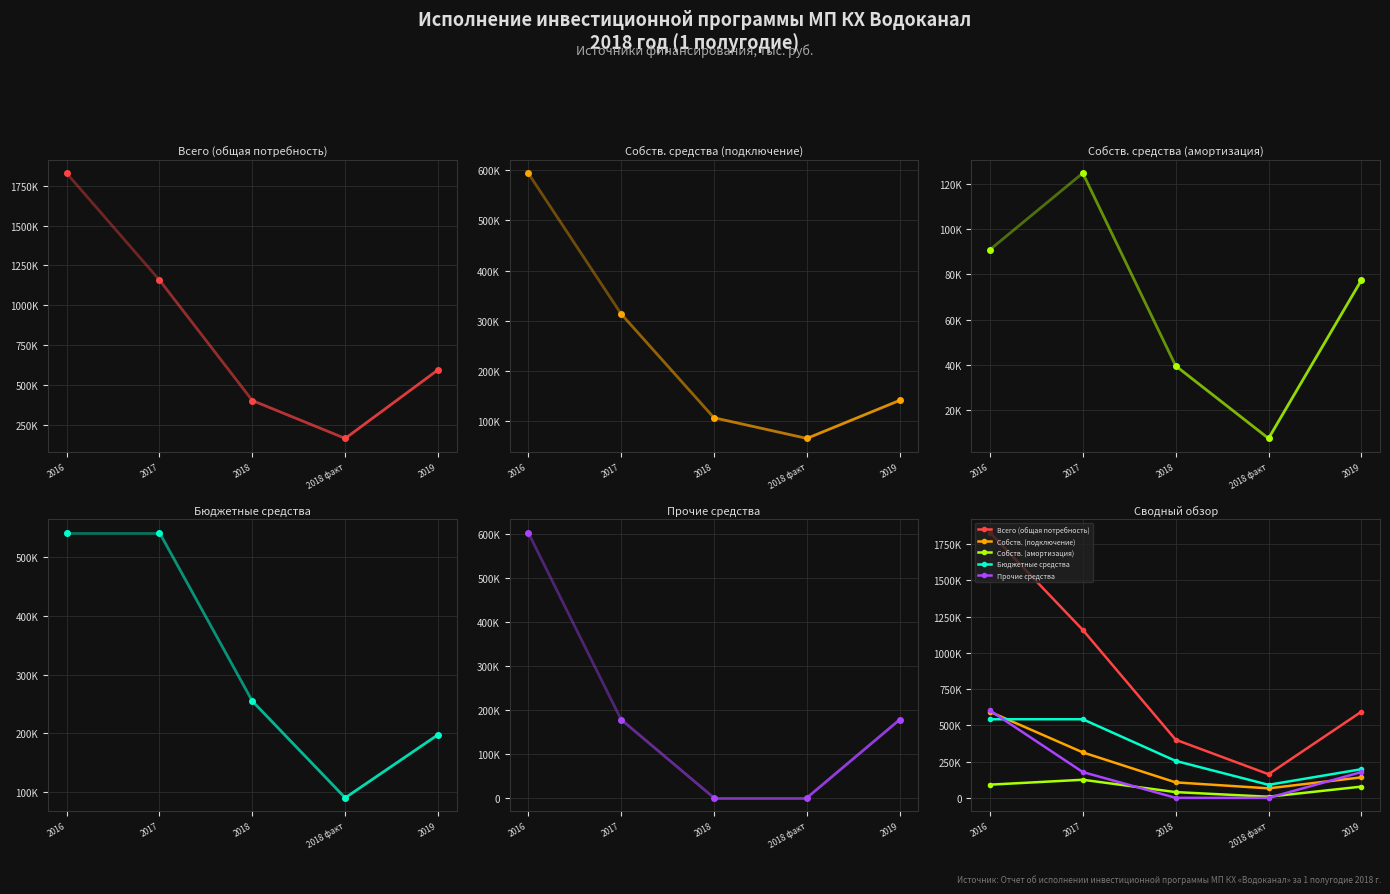

Reading left to right, extract all data points from this chart.

Всего (общая потребность): 1830521.7	1158719.7	401211.6	163043.6	594464.6
Собств. (подключение): 594208.1	313713.1	106723.9	65573.1	141416.0
Собств. (амортизация): 90924.6	124757.3	39646.8	7594.4	77516.1
Бюджетные средства: 542354.1	542354.1	254840.8	89876.2	197637.1
Прочие средства: 603034.9	177895.3	0.0	0.0	177895.3